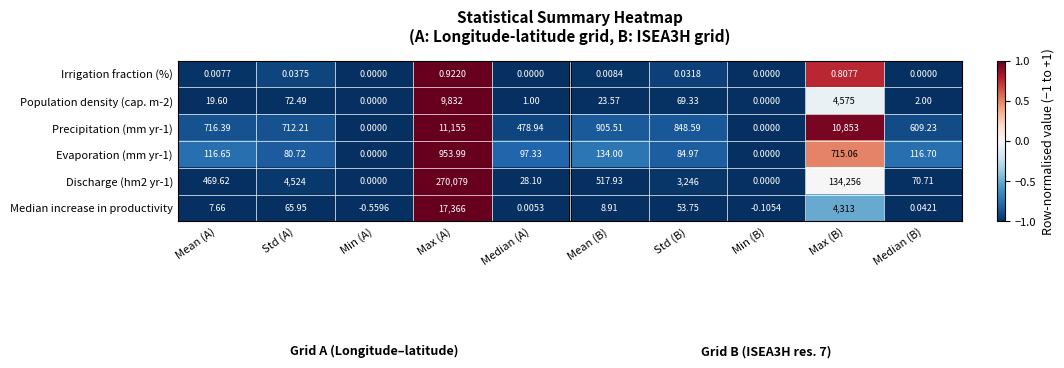

Which label corresponds to the largest value in the chart?

Max (A)